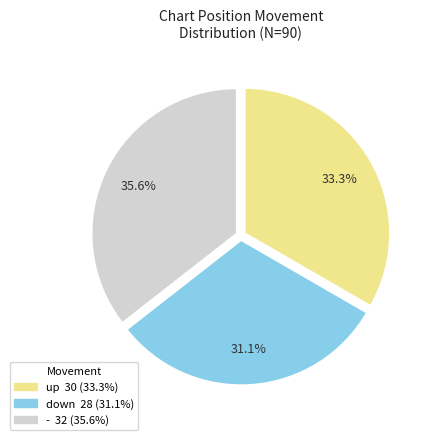

Rank the categories by value from lowest to highest.

down, up, -